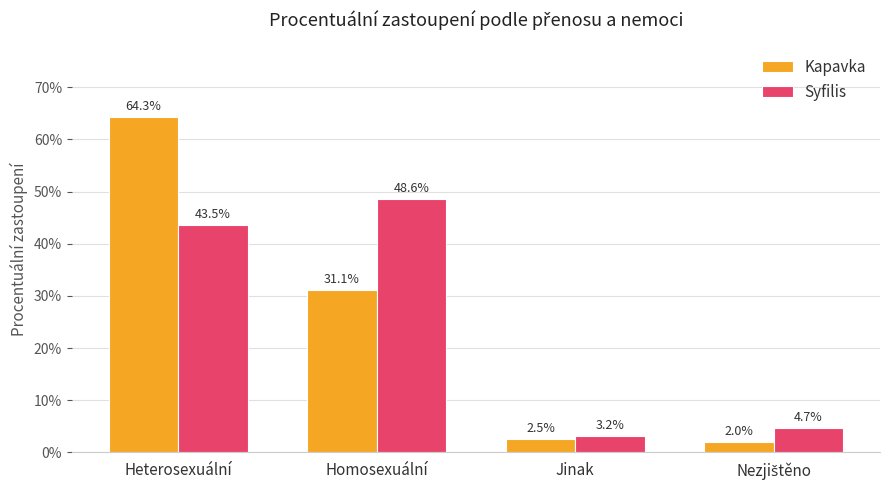

What are all the series names shown in the legend?

Kapavka, Syfilis